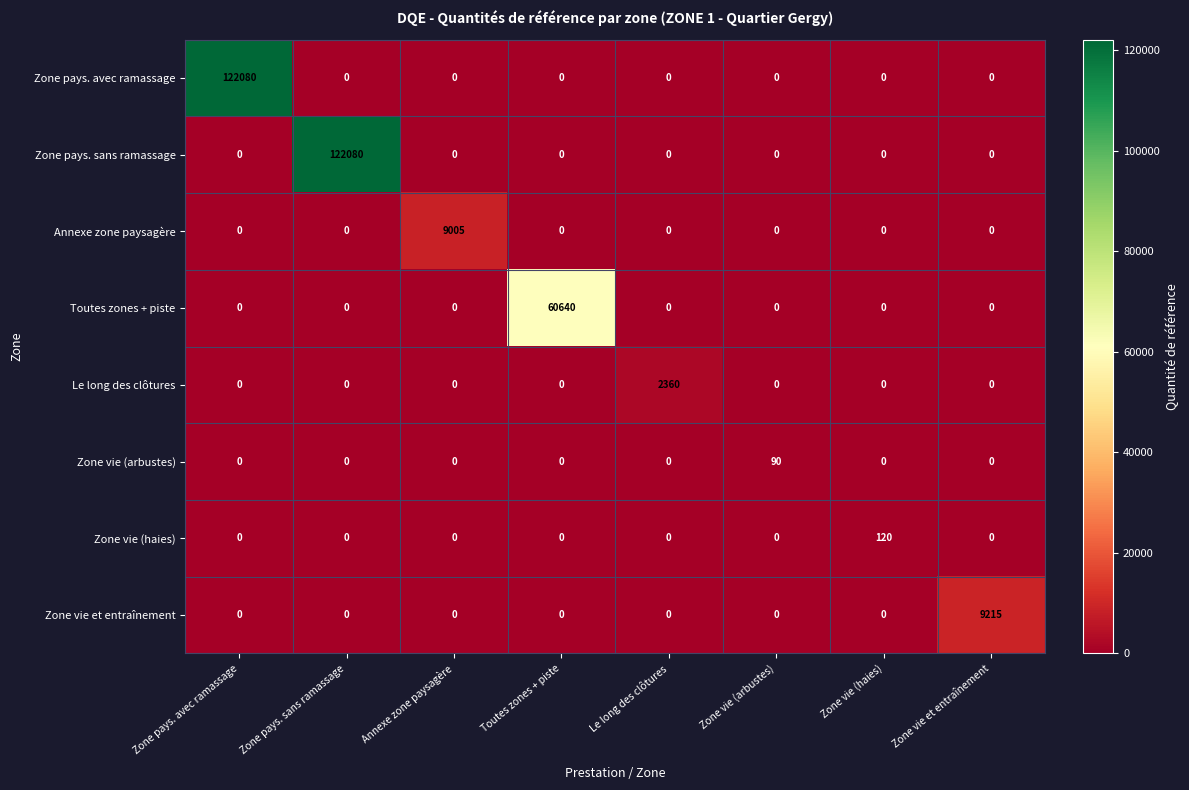

True or false: Zone vie (arbustes) has a value of 0 at Zone vie et entraînement.

True